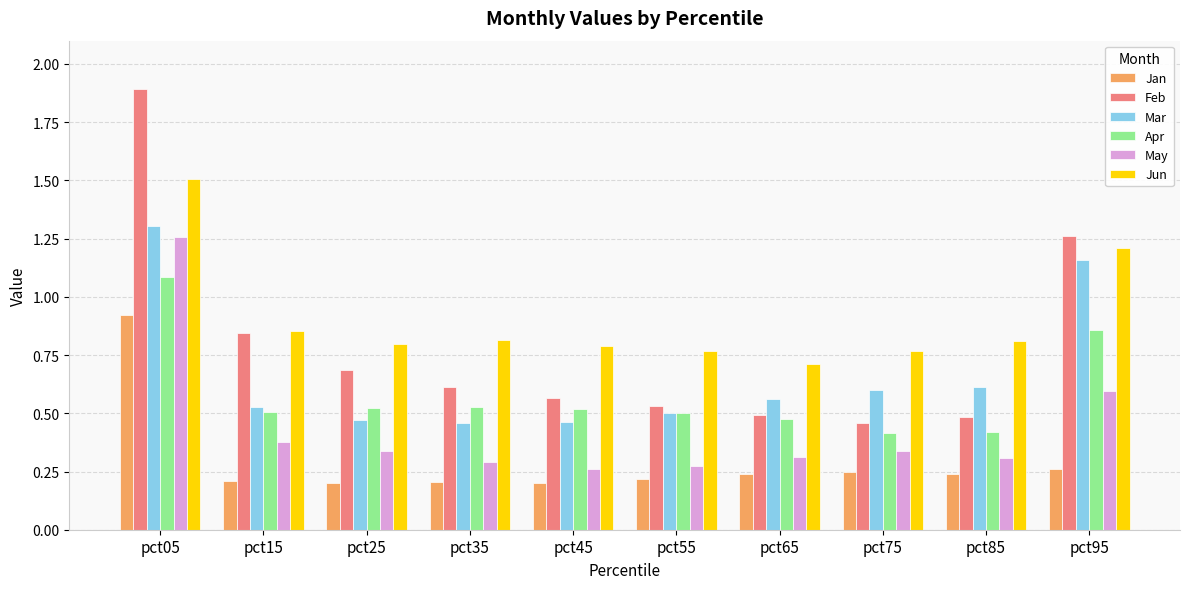

At which category is the sum across all series the highest?

pct05